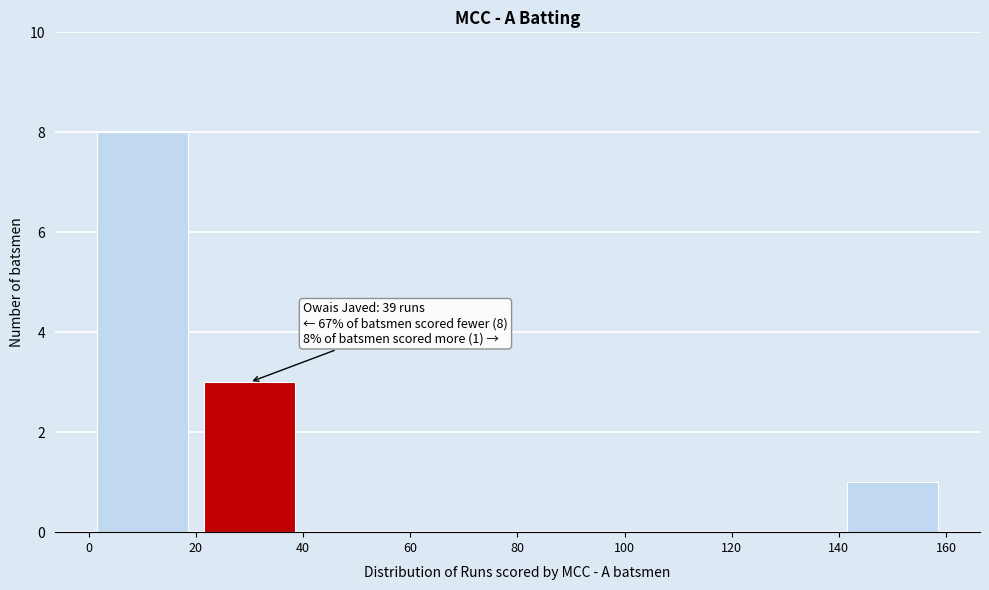

Which range on the x-axis has the tallest bar?

0 to 20